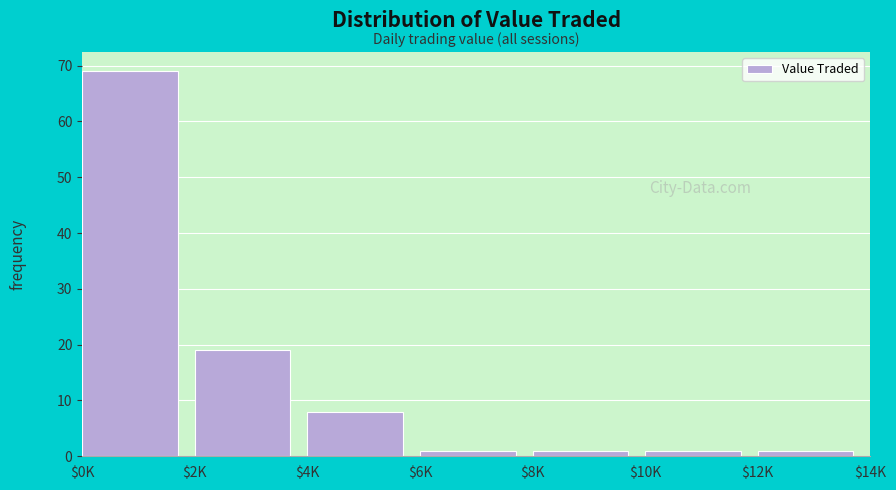

Reading left to right, what are all the values shown in this chart?

69	19	8	1	1	1	1